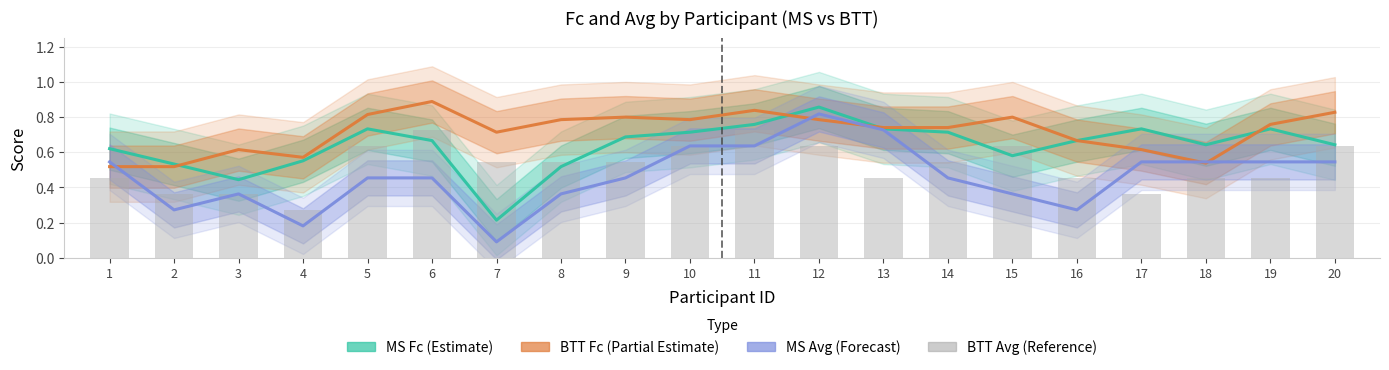

Between 3 and 17, which series saw the biggest shift?

MS Fc (Estimate)